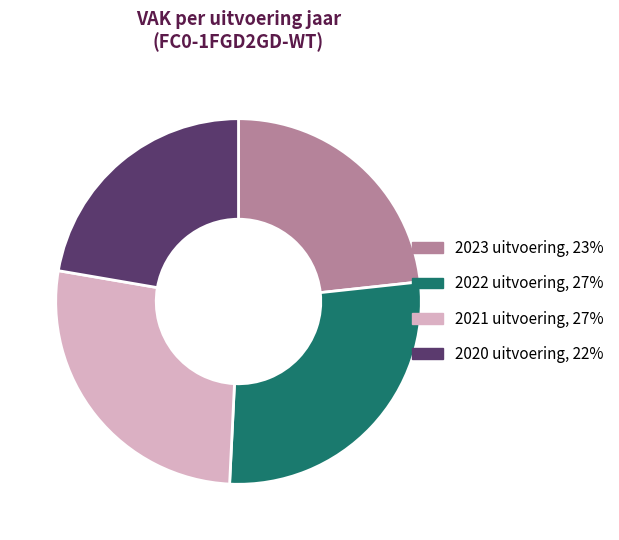

How many slices are in this pie chart?

4